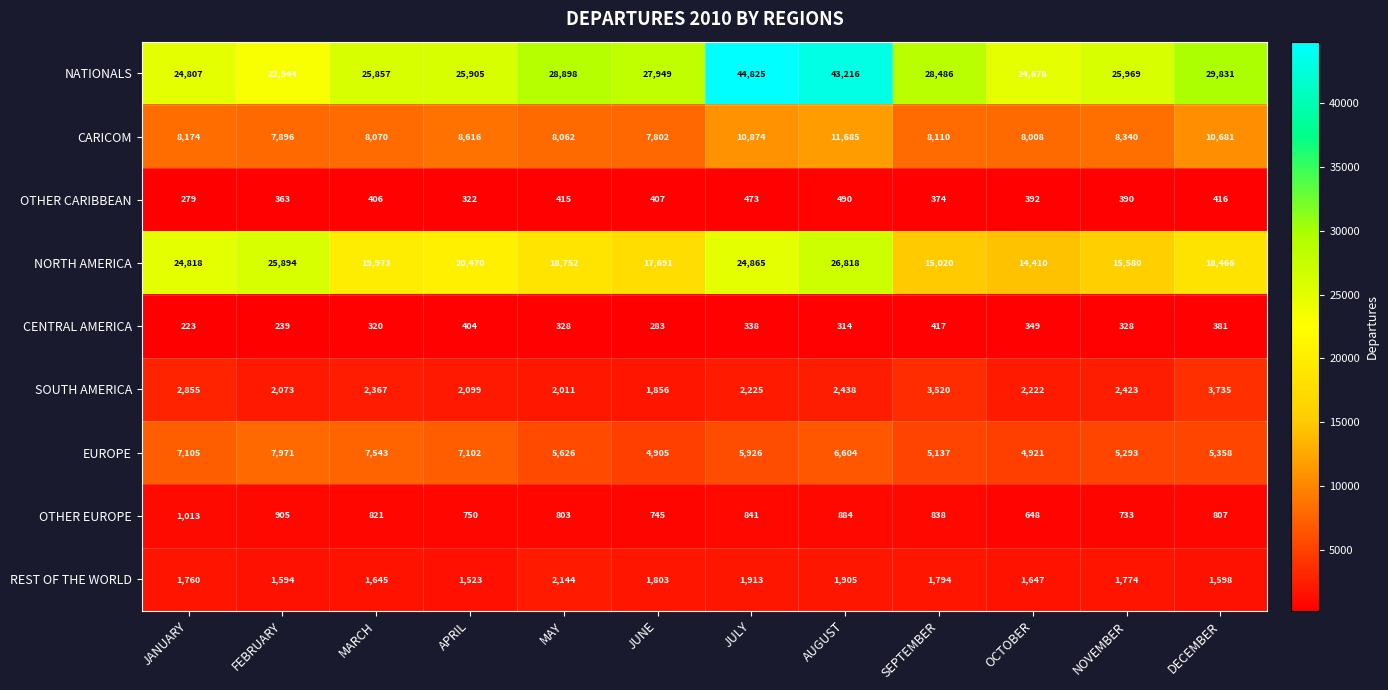

True or false: CARICOM has a value of 13350 at FEBRUARY.

False